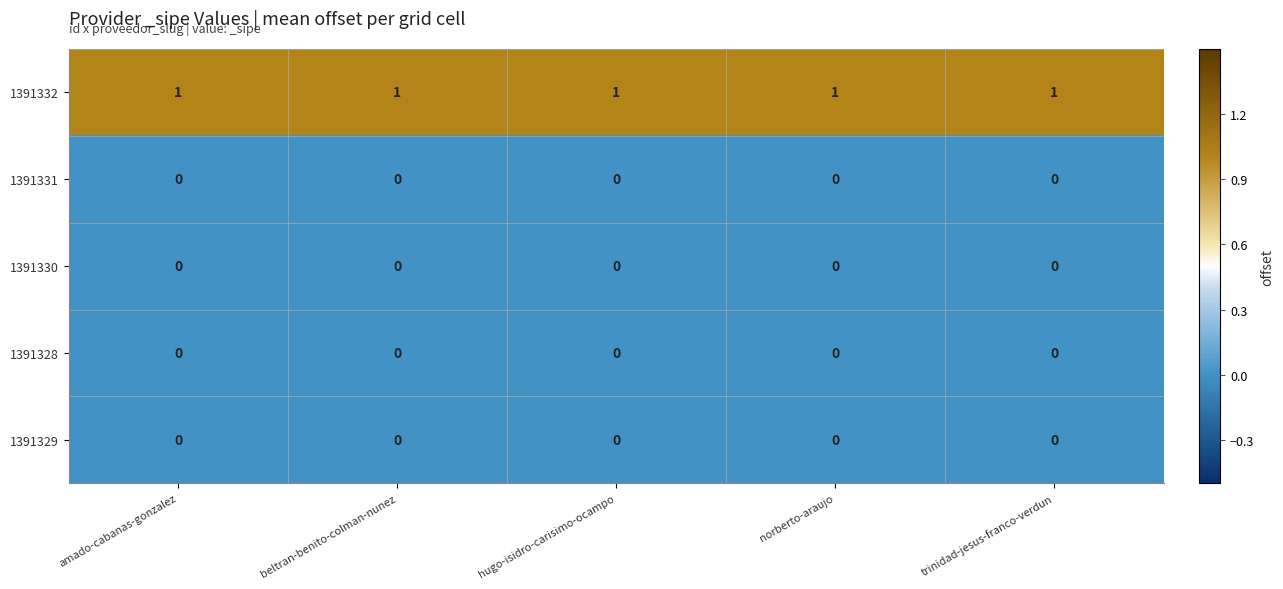

Which series has the largest total across all categories?

1391332